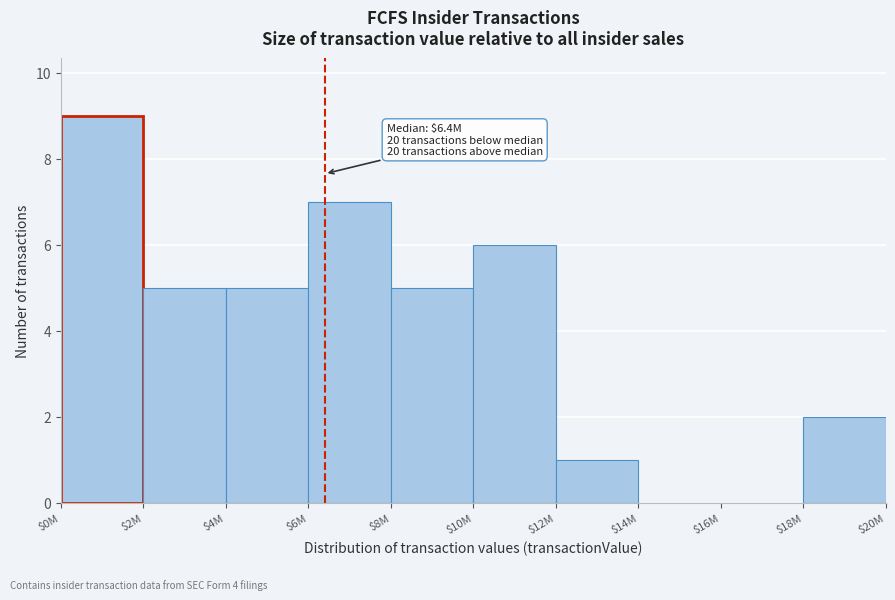

What is the greatest value displayed?

9